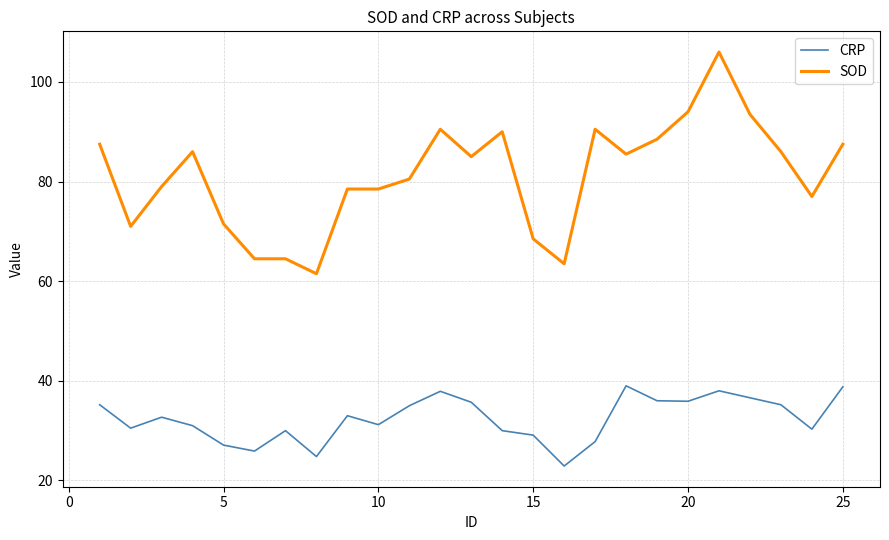

What is the minimum value shown in the chart?

22.9